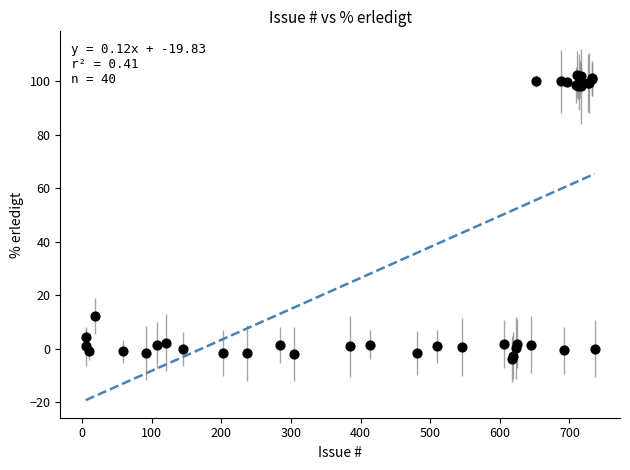

What Y value in the scatter plot is closest to 49?

12.3